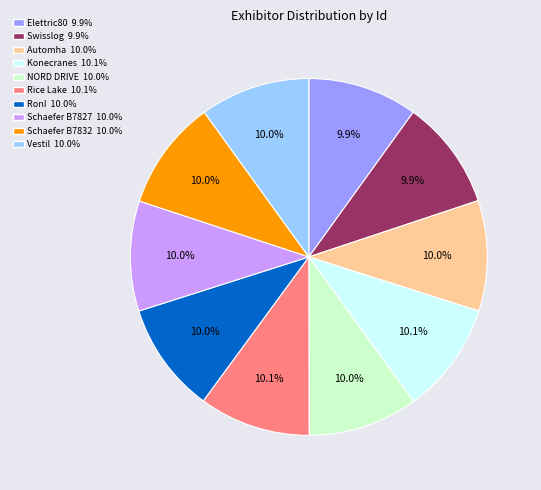

Is there any slice that represents more than half of the pie?

No